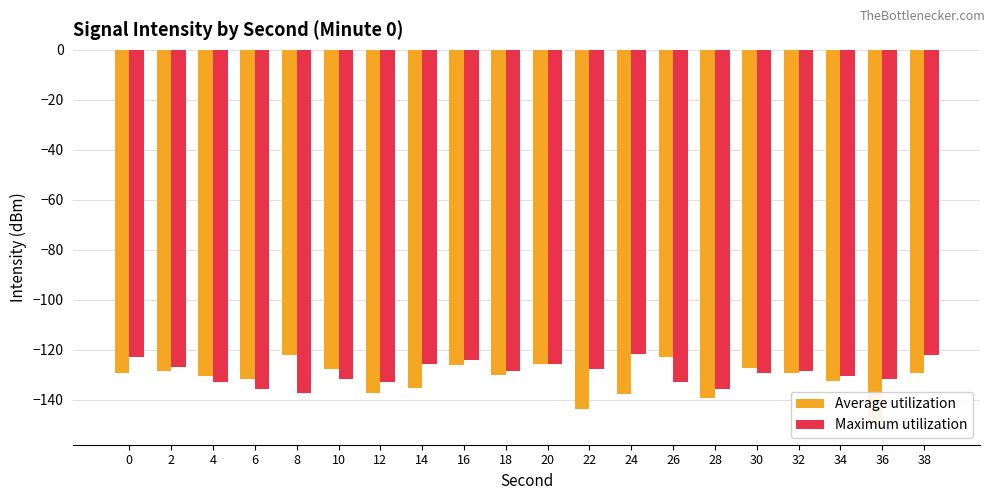

Between 10 and 28, which is larger?

10